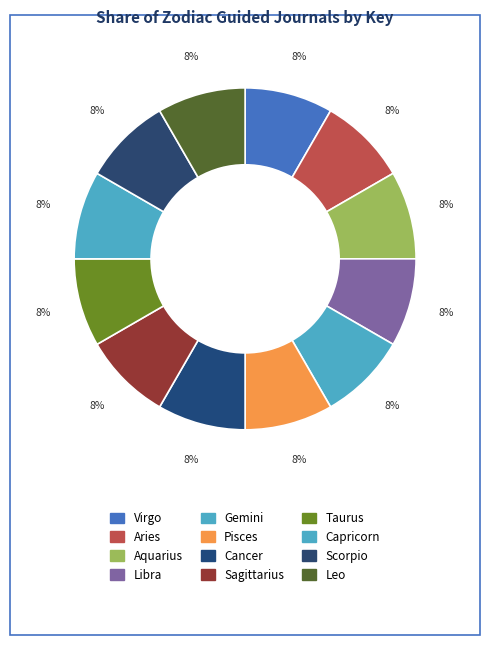

How many slices are in this pie chart?

12